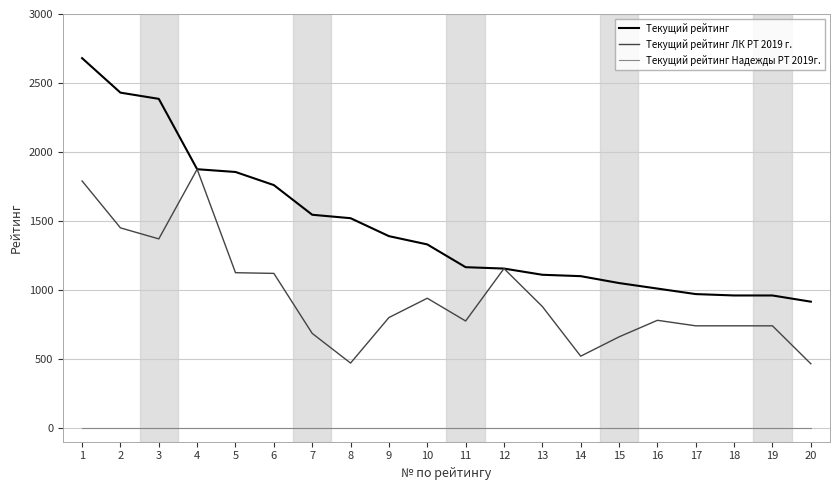

What is the highest value of the Текущий рейтинг series?

2680